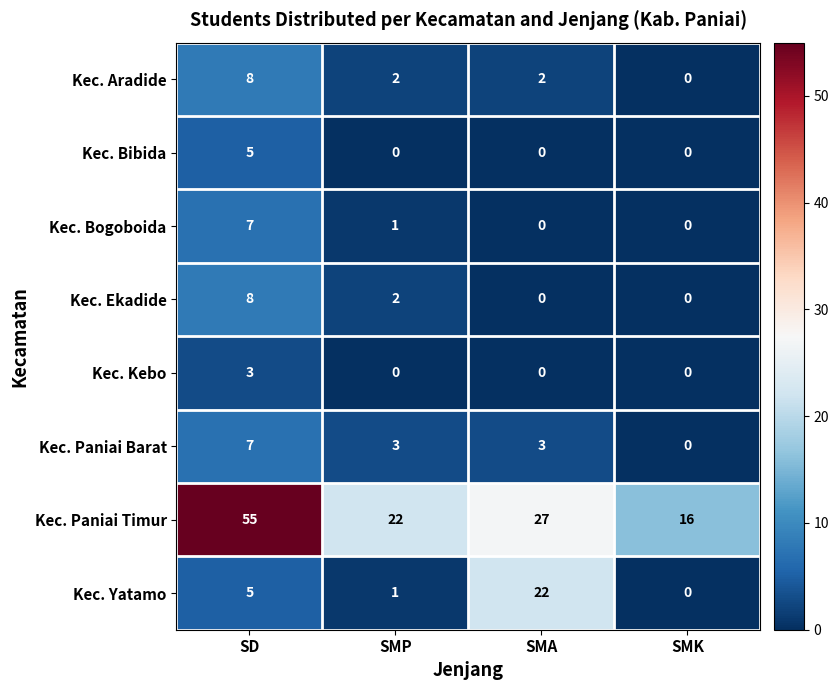

Between SD and SMP, which series saw the biggest shift?

Kec. Paniai Timur